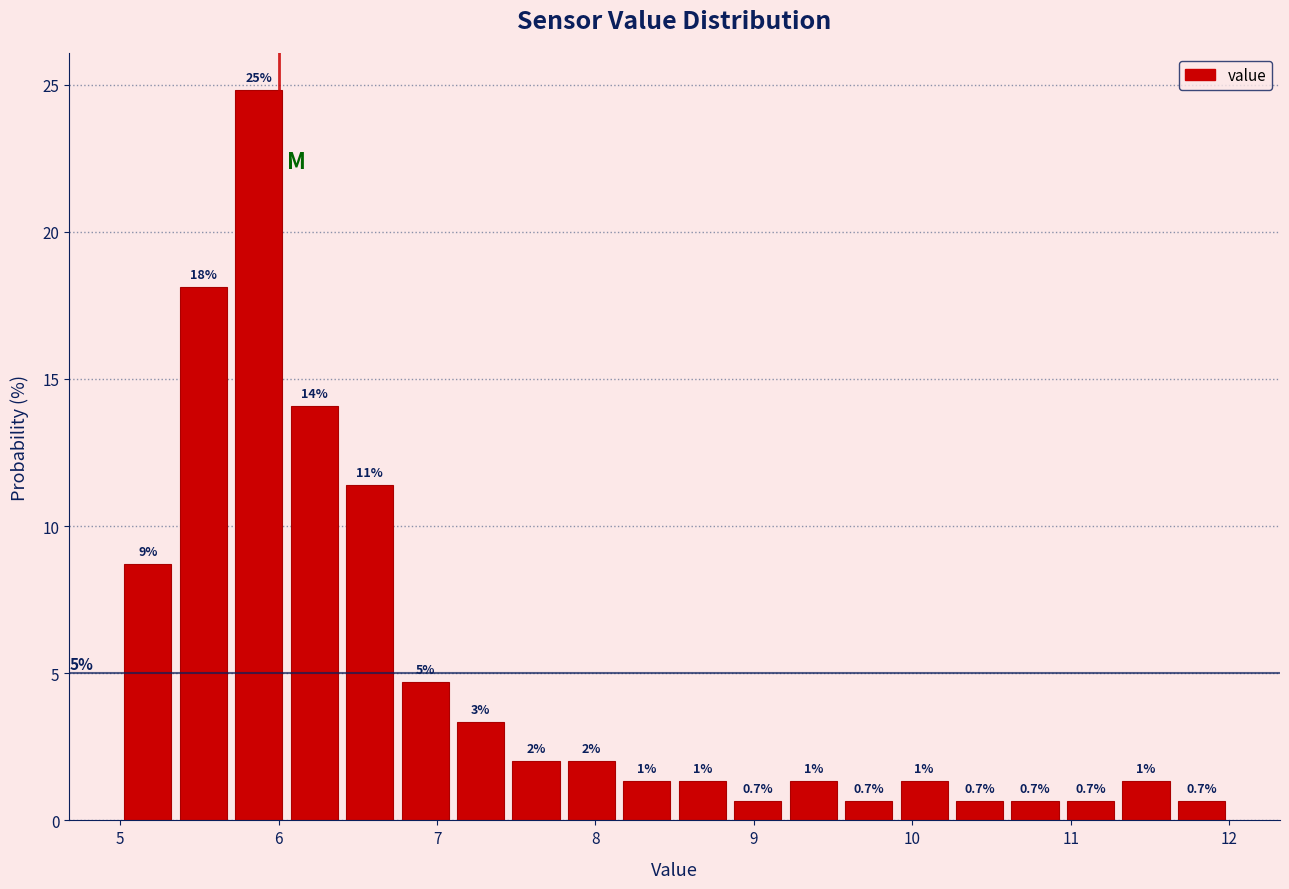

Read against the x-axis, roughly where is the centre of the tallest bar?

5.9